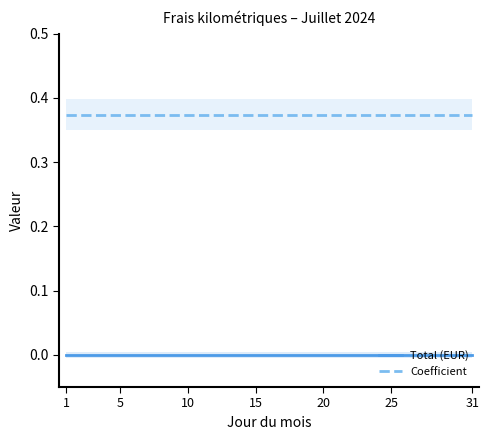

At which category is the sum across all series the highest?

1